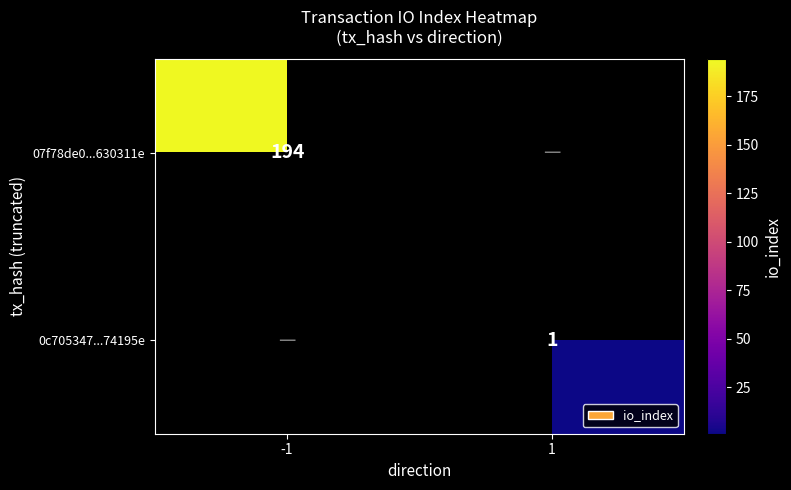

True or false: 0c705347...74195e has a value of 1 at 1.

True